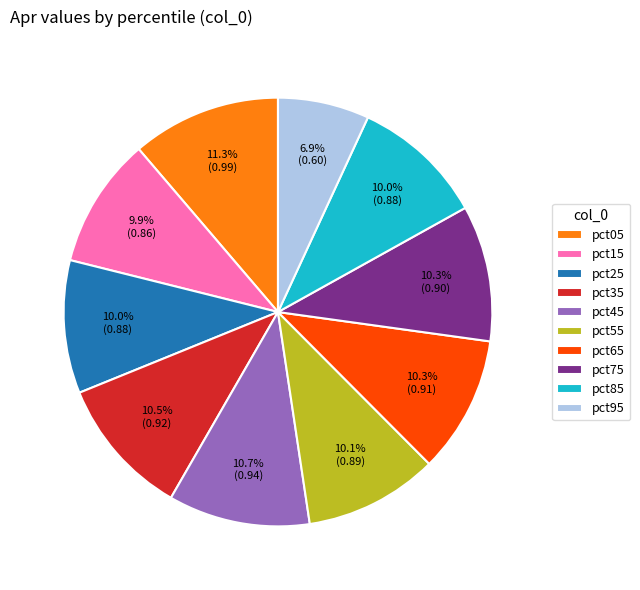

Which slice is the largest?

pct05